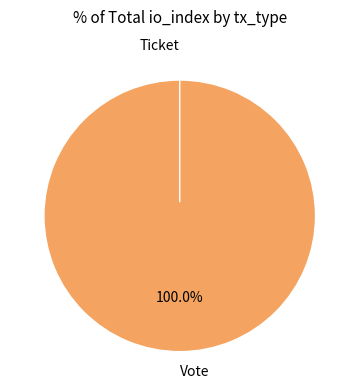

Does Ticket represent more than half of the total?

No